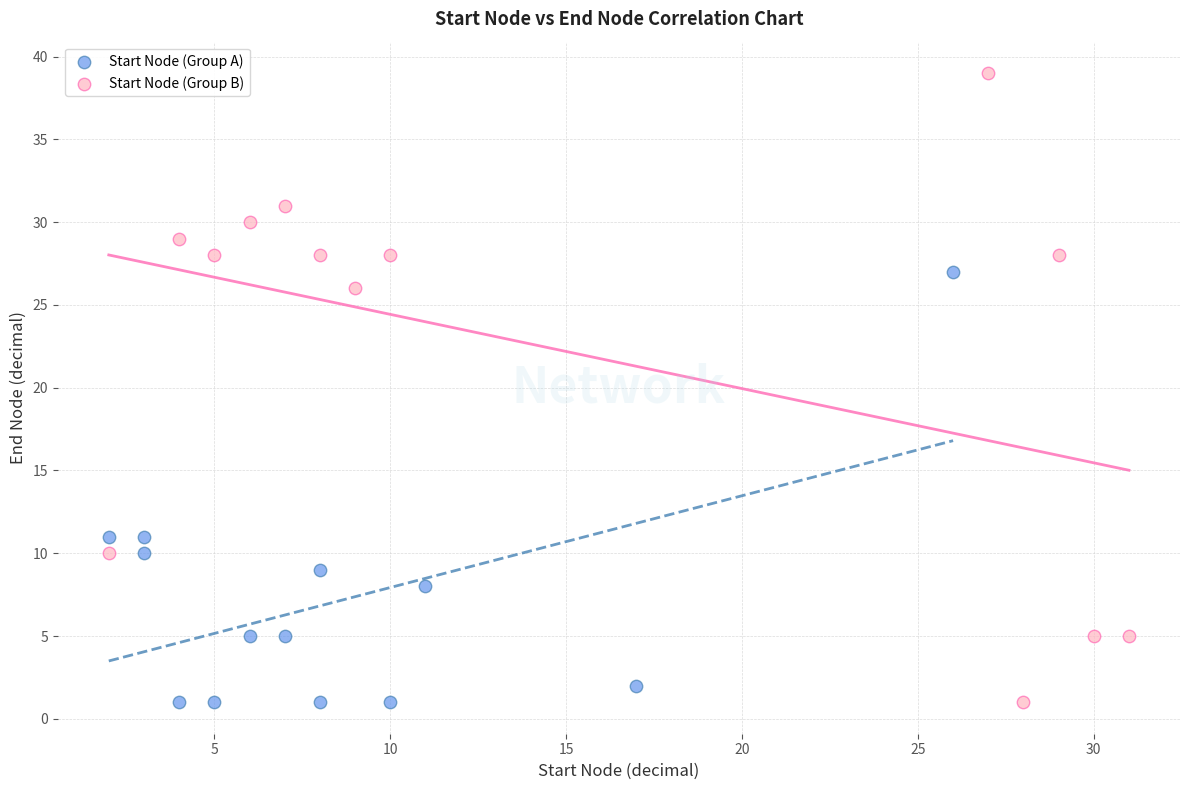

Which series reaches the maximum Y coordinate?

Start Node (Group B)